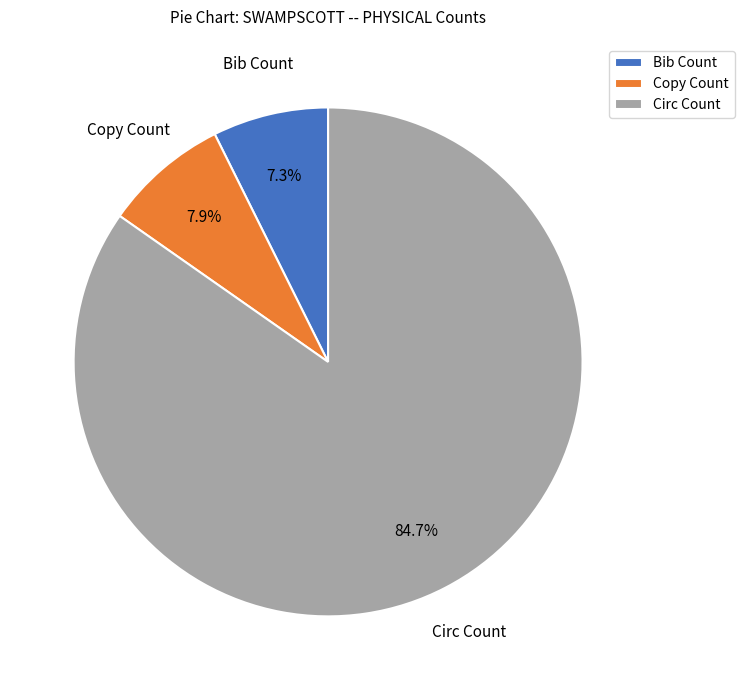

To the nearest percent, what is the average slice percentage?

33%